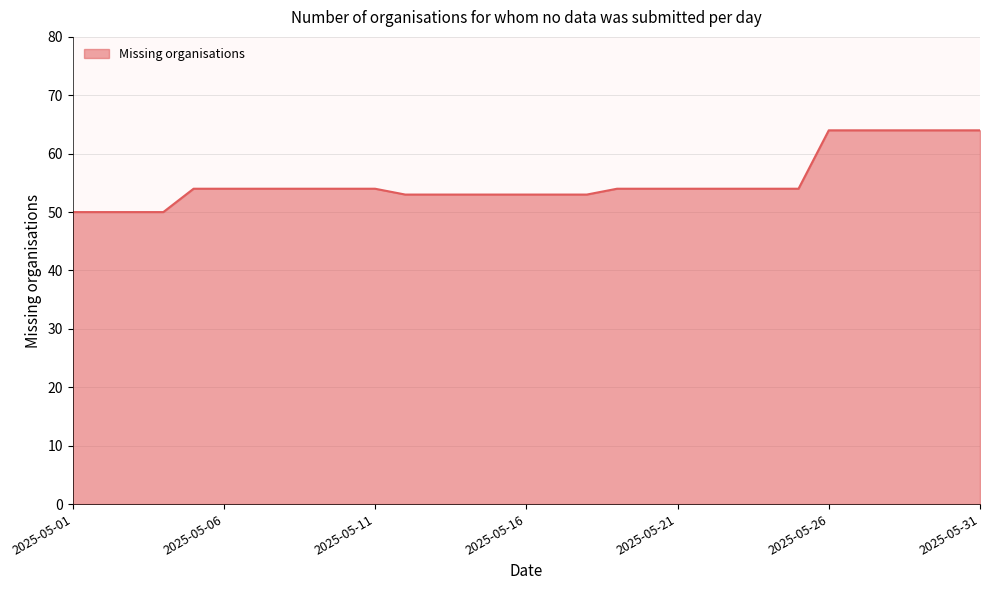

What is the minimum value shown in the chart?

50